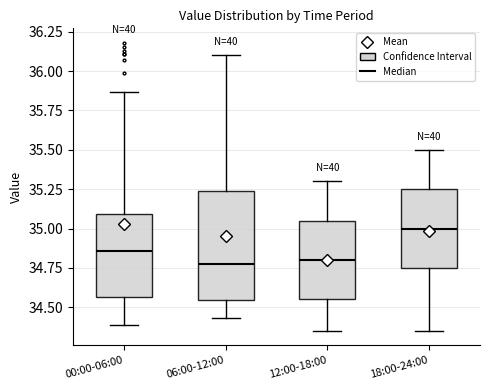

Where does the upper whisker of the box for 12:00-18:00 end on the y-axis? The values are not printed on the chart, so give them approximately, as read against the axis.

35.30